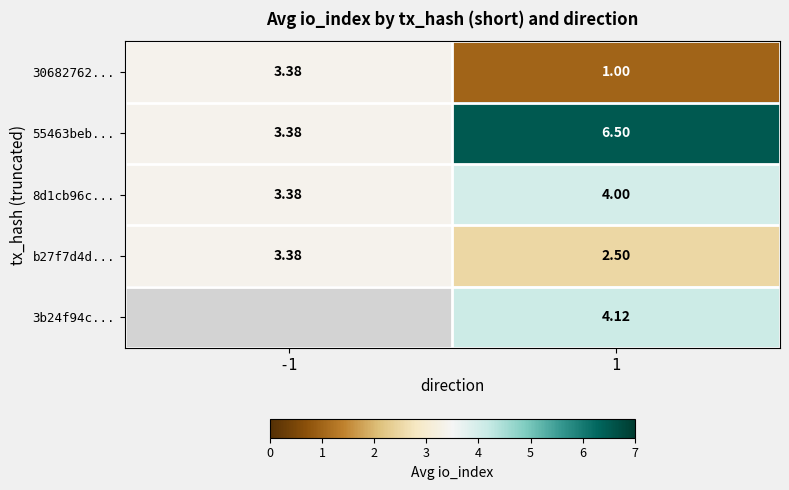

What is the difference between the maximum and minimum values in the b27f7d4d... series?

0.9